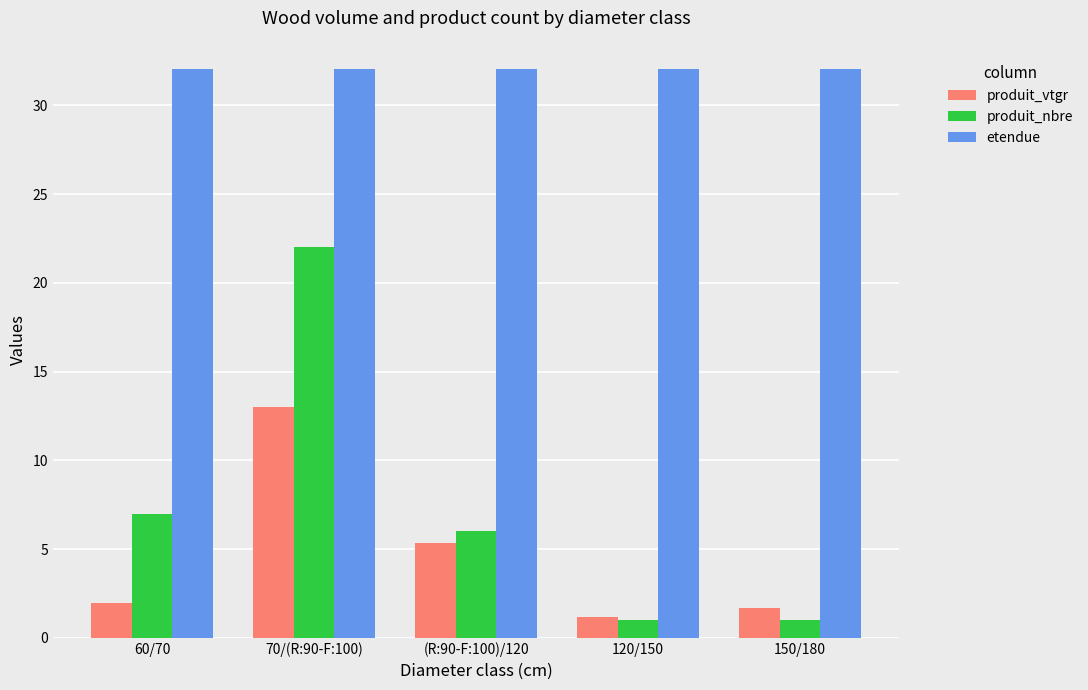

The produit_vtgr series shows 2.1 at (R:90-F:100)/120. True or false?

False